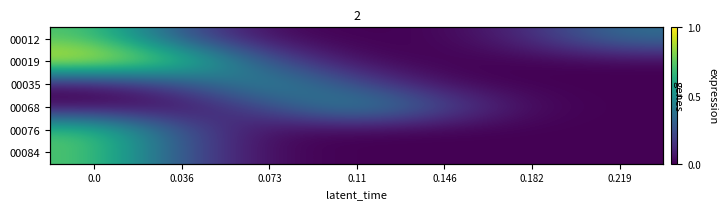

At 0.182, list the series in order from smallest to largest.

00019, 00076, 00084, 00035, 00068, 00012